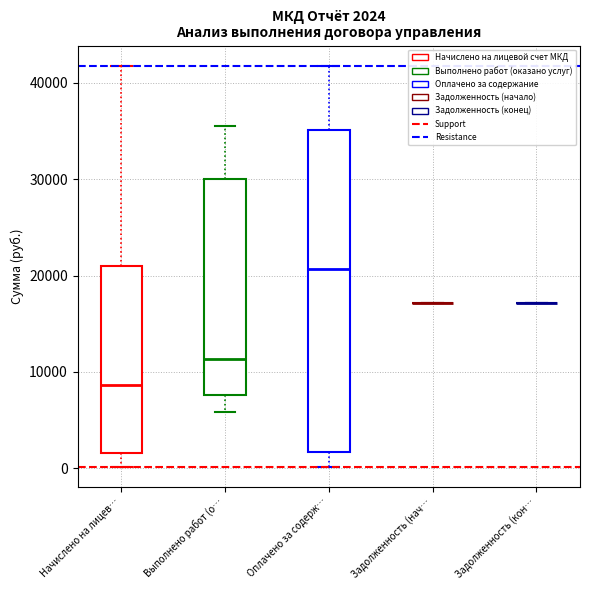

Which box is the tallest, from its lower edge to its upper edge?

Оплачено за содерж…